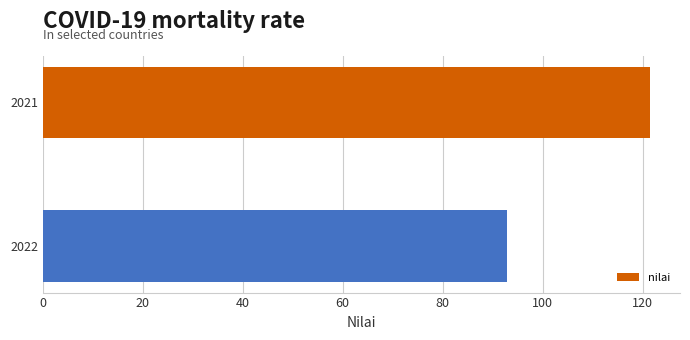

List the labels in order of value, largest first.

2021, 2022